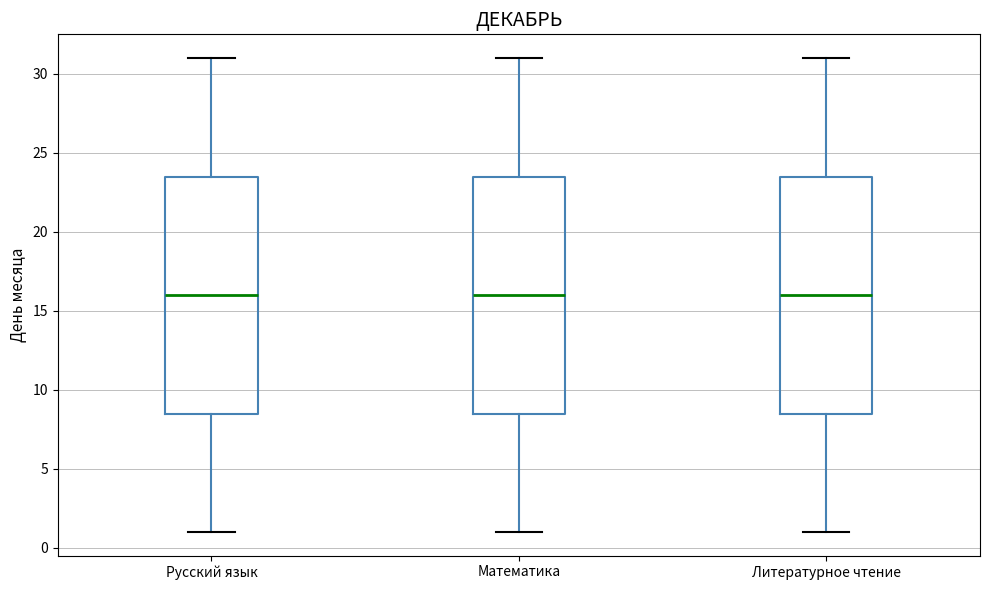

Where does the upper whisker of the box for Литературное чтение end on the y-axis? The values are not printed on the chart, so give them approximately, as read against the axis.

31.0